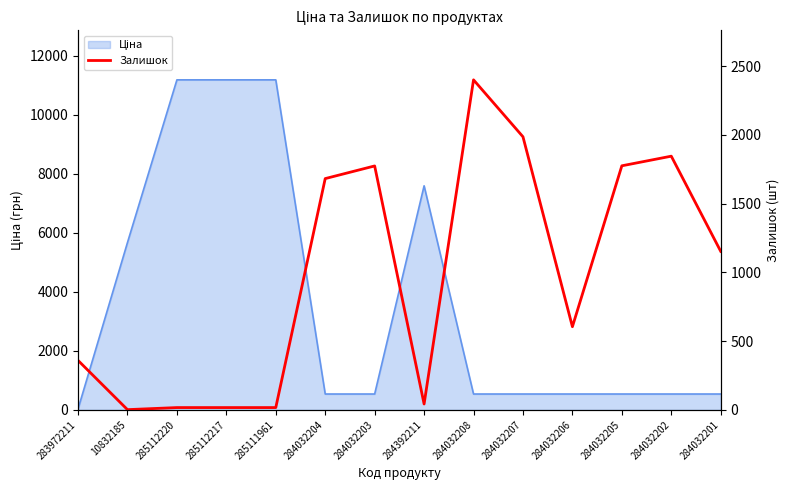

What is the greatest value displayed?

2400